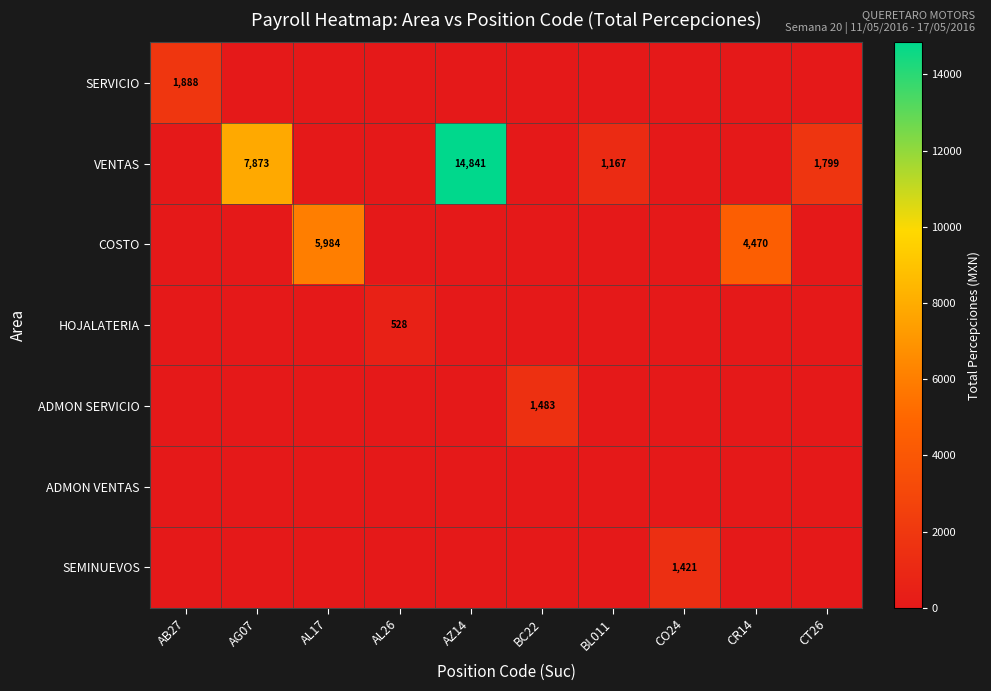

Rank the categories by HOJALATERIA value from lowest to highest.

AB27, AG07, AL17, AZ14, BC22, BL011, CO24, CR14, CT26, AL26